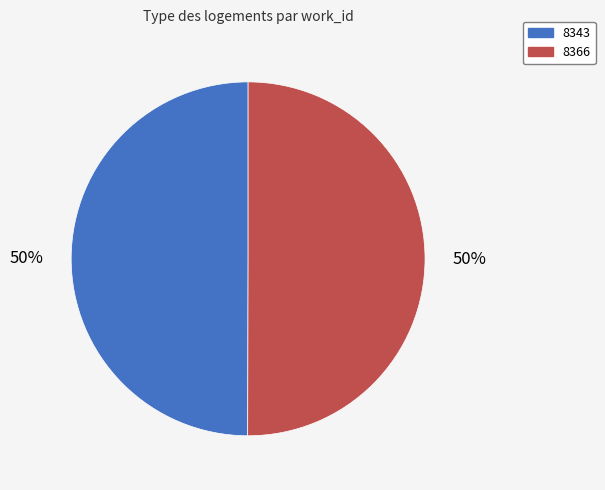

To the nearest percent, what is the average slice percentage?

50%